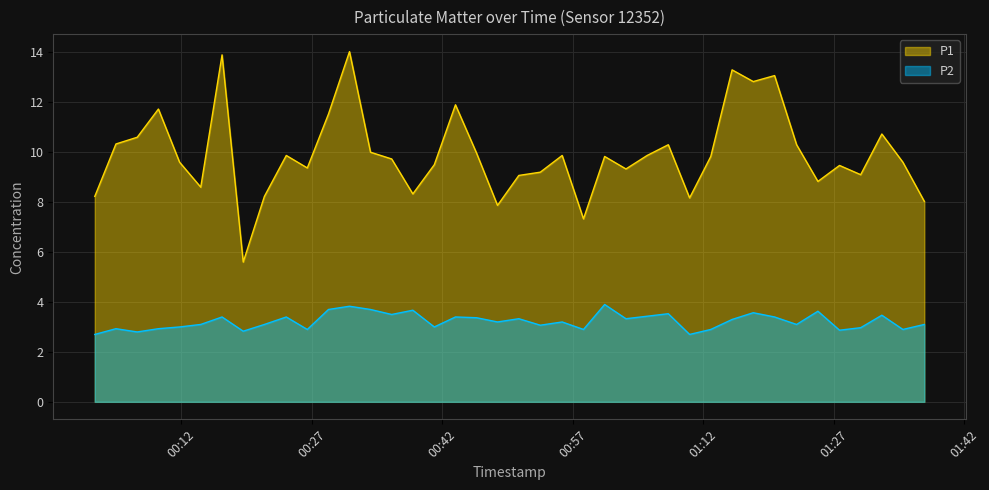

At which category does P2 reach its first local peak?

2022-08-19T00:04:30